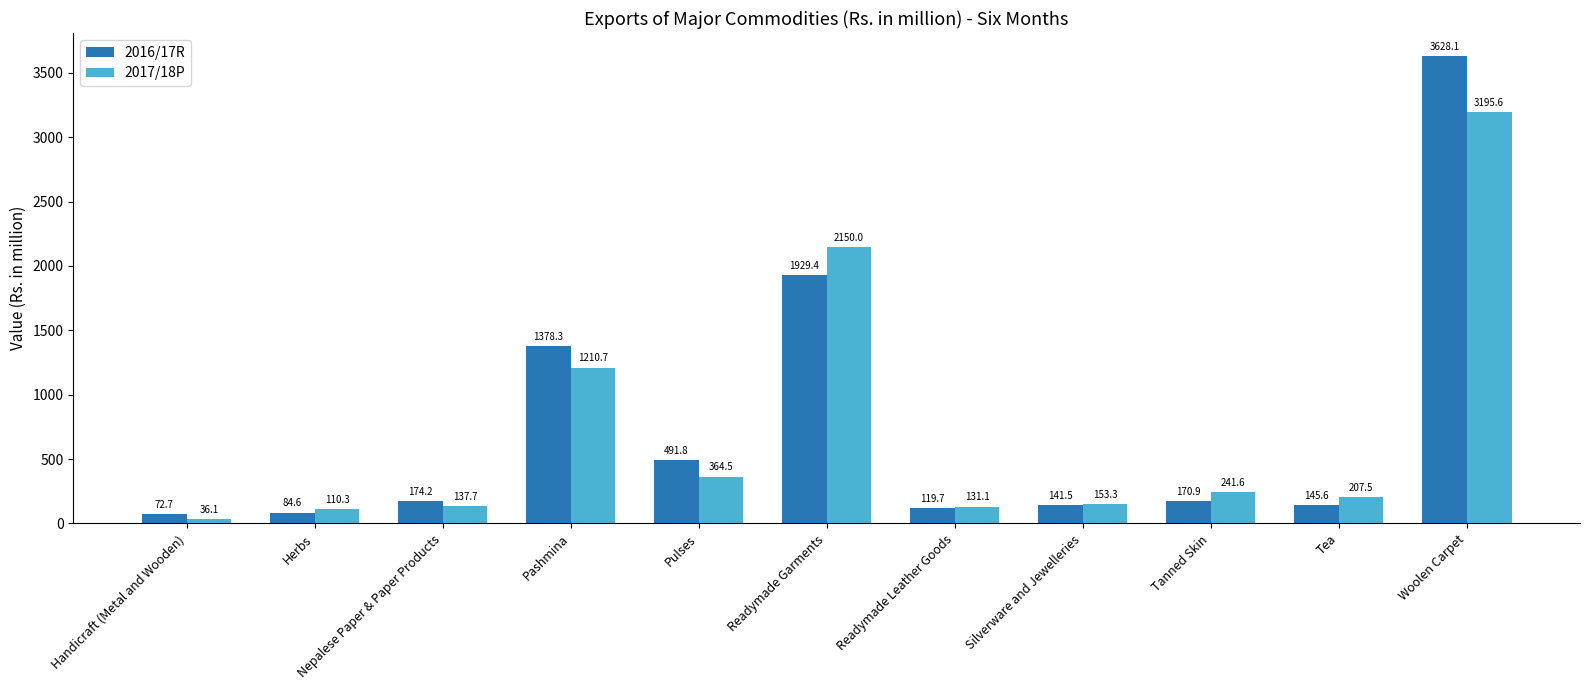

Is it true that 2016/17R equals 72.7 at Handicraft (Metal and Wooden)?

True